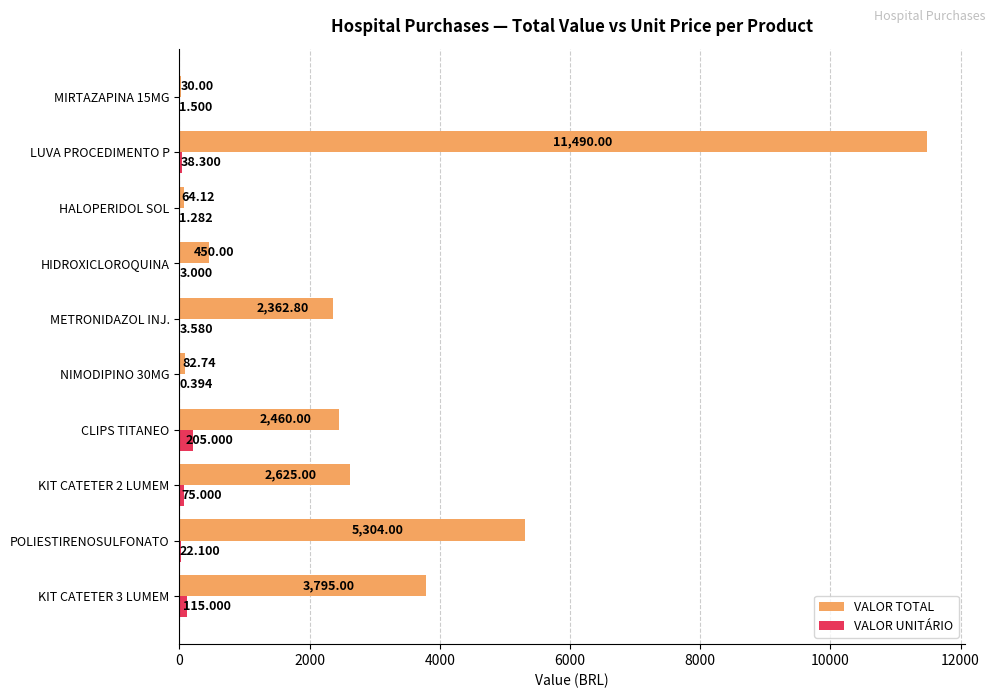

What is the sum of all VALOR UNITÁRIO values?

465.2